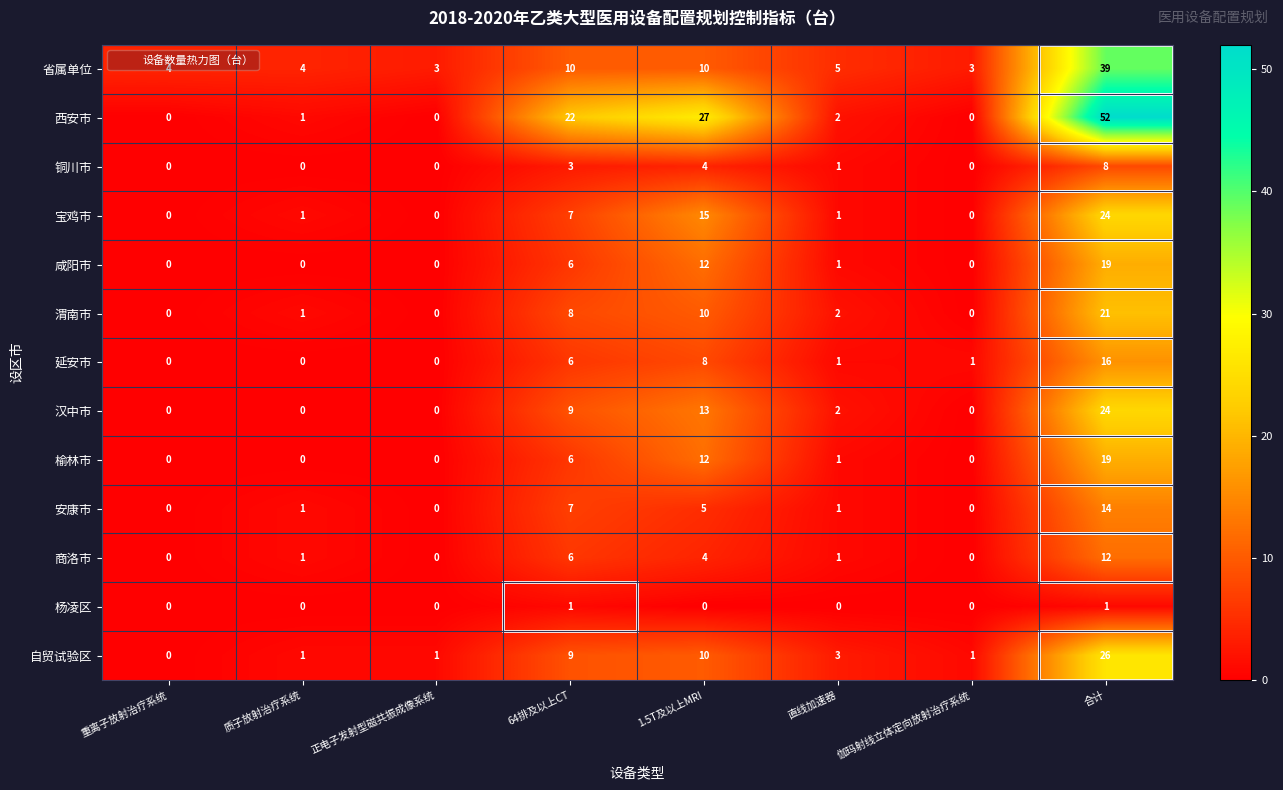

What is the difference between the highest and lowest values at 1.5T及以上MRI?

27